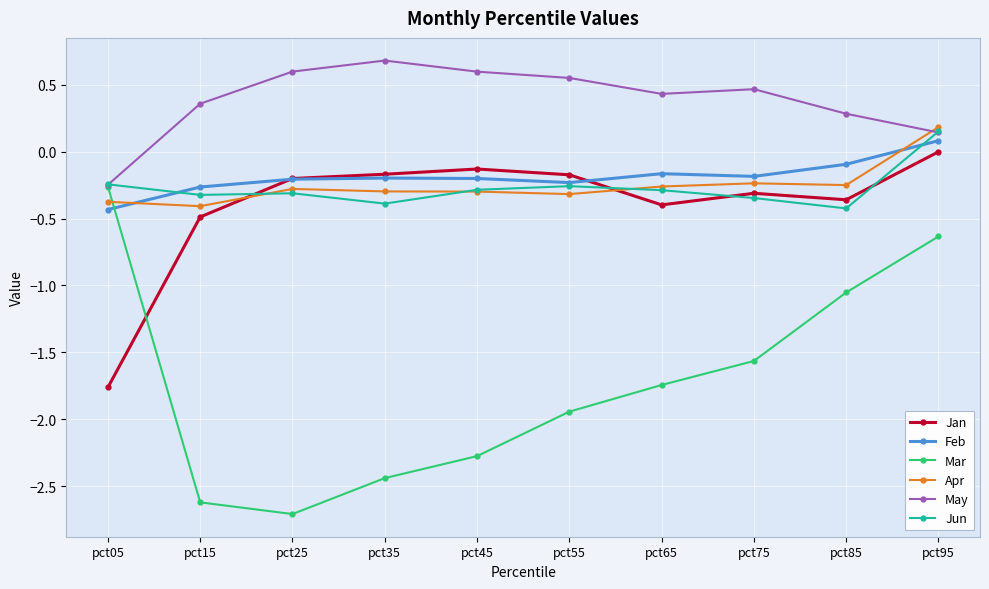

True or false: Feb has more than 0 interior local peaks.

True